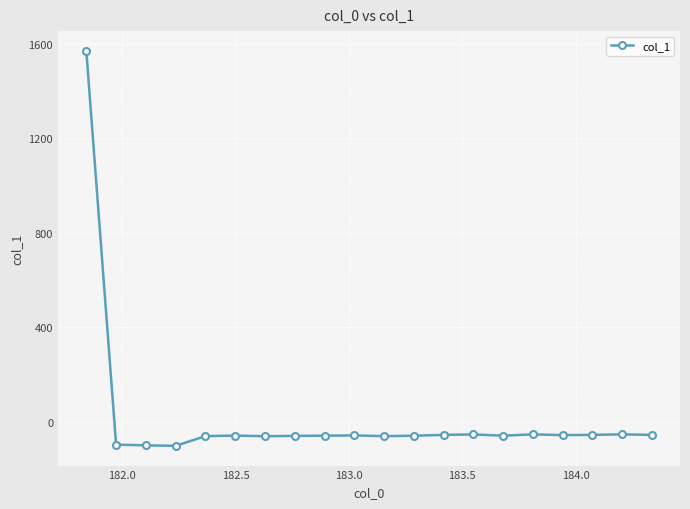

What is the maximum value shown in the chart?

1570.9